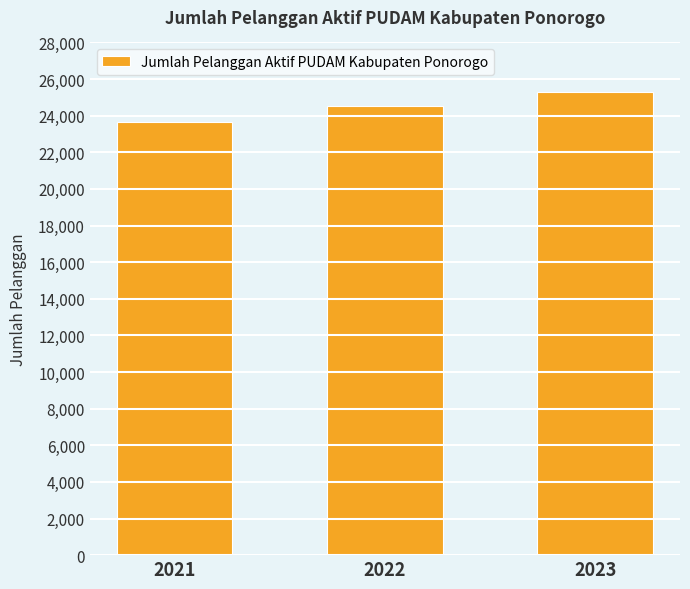

Approximately how many times larger is the value at 2021 compared to 2023?

0.9